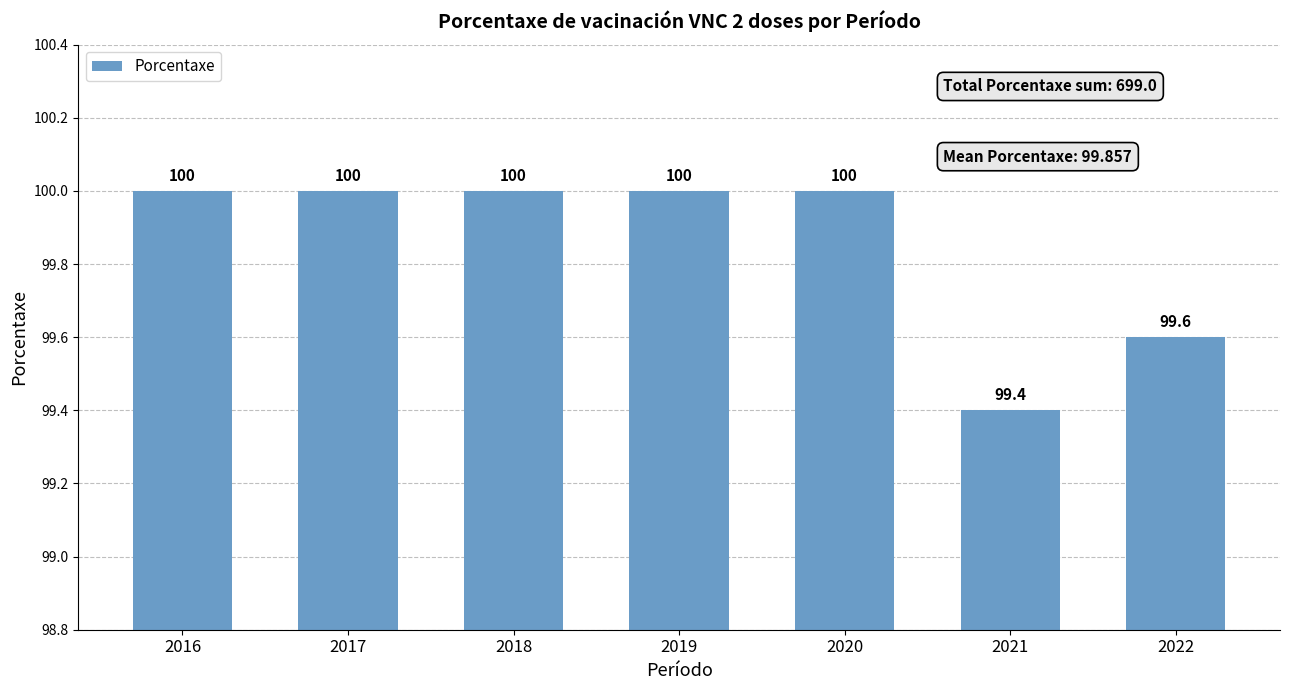

Is it true that the value at 2018 is 100.0?

True